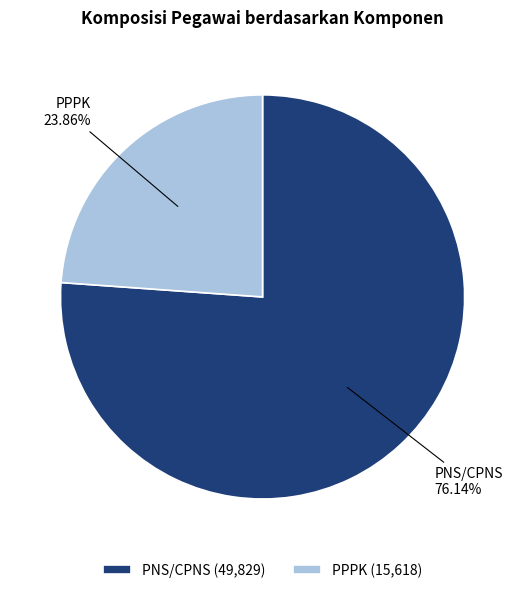

To the nearest percent, what is the combined percentage of PNS/CPNS and PPPK?

100%